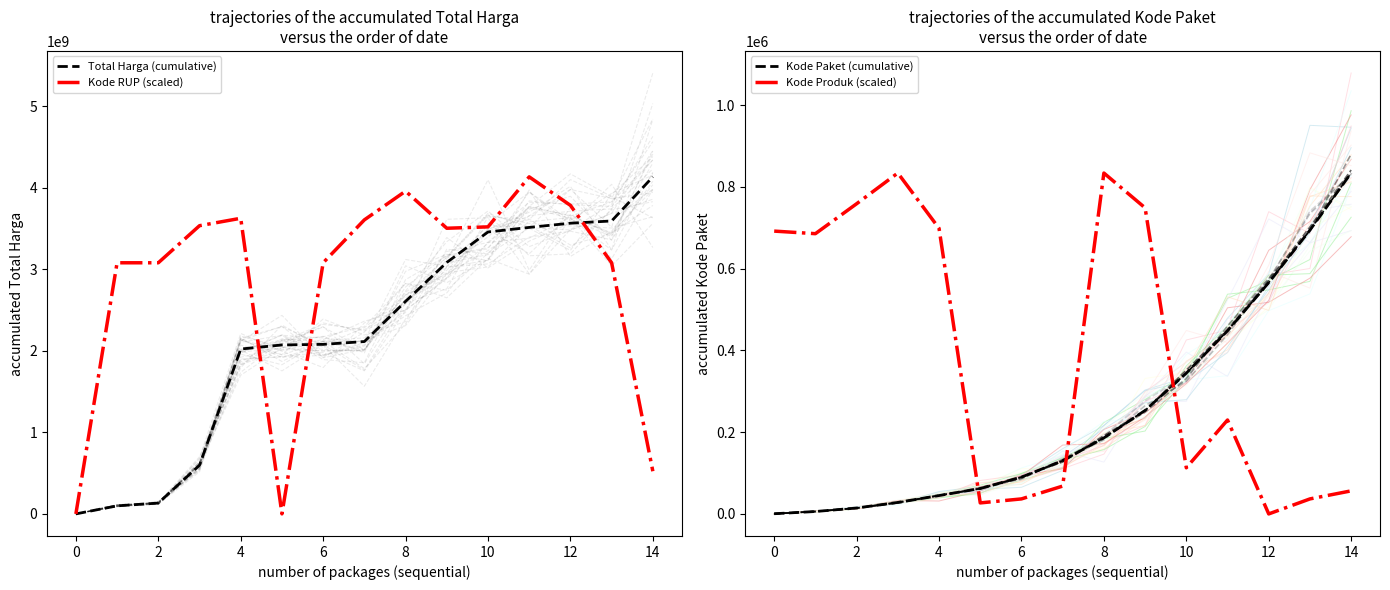

What is the average value of the Total Harga (cumulative) series?

2205304589.3